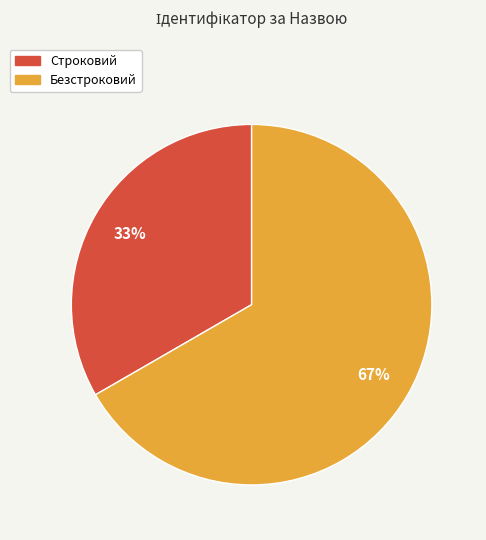

To the nearest percent, what is the combined percentage of Строковий and Безстроковий?

100%